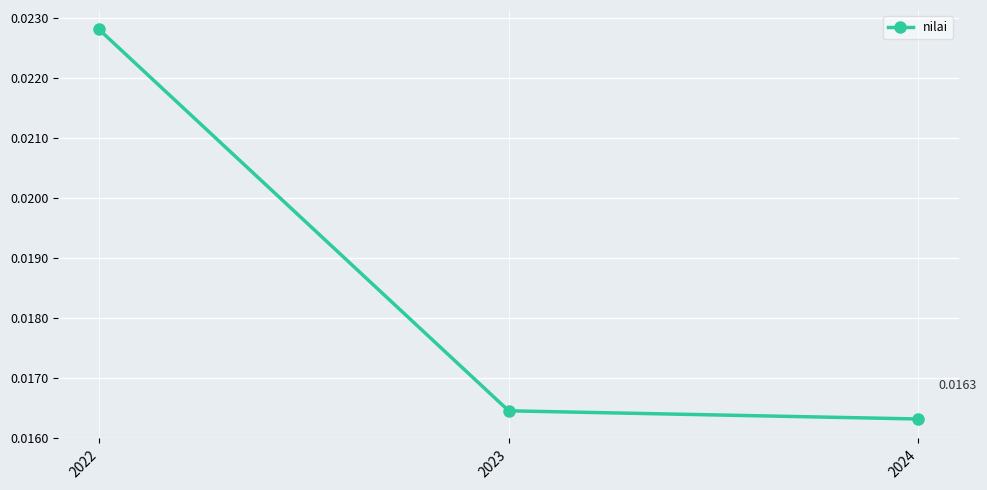

Between 2023 and 2022, which is larger?

2022